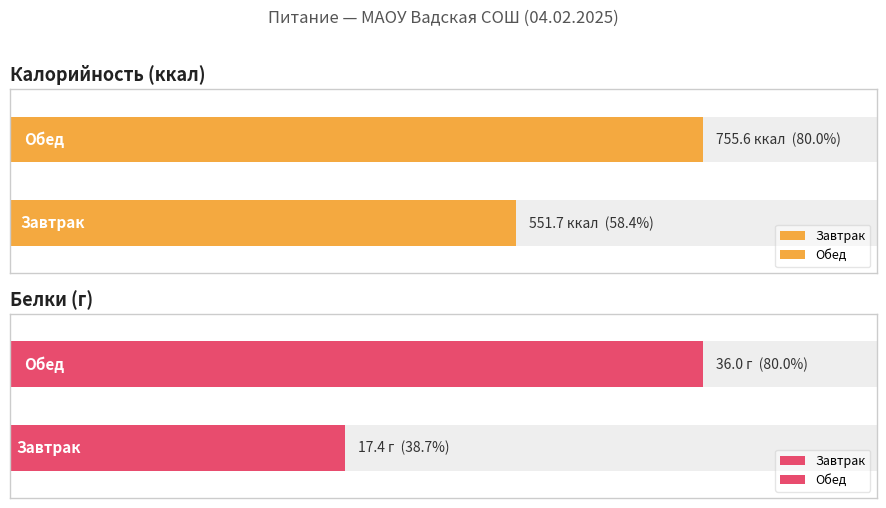

Are the bars grouped side by side (vs. stacked)?

Yes